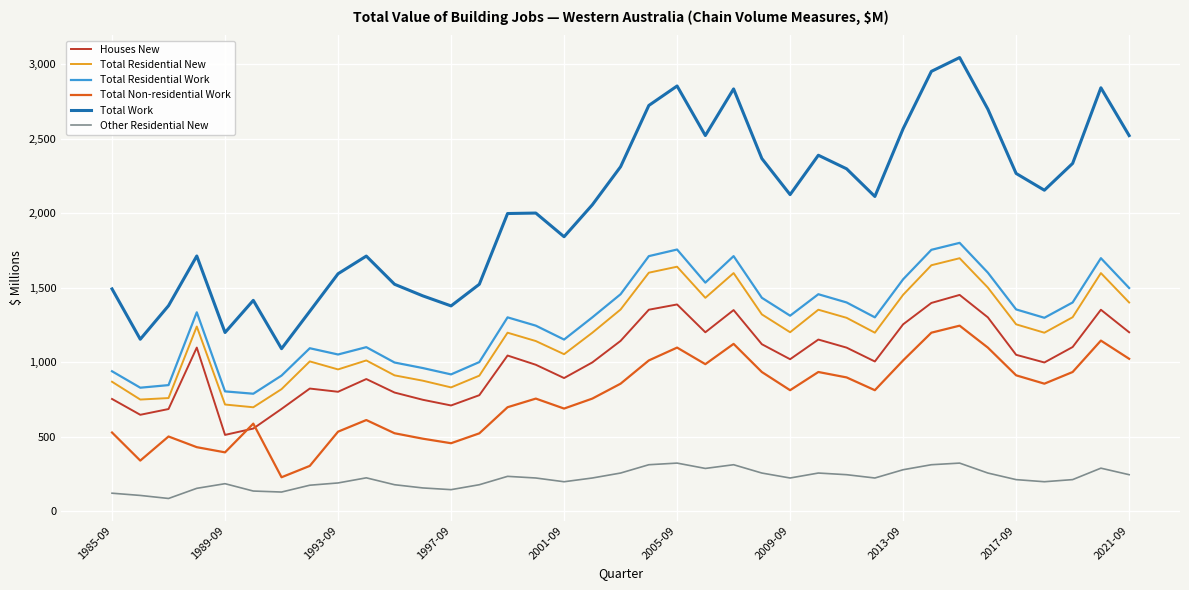

True or false: Total Residential Work and Total Non-residential Work cross at least once.

False